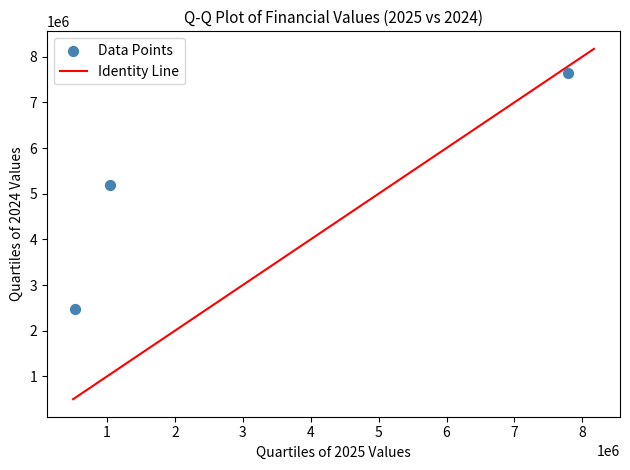

What is the range of Y values (max minus min)?

5185719.3